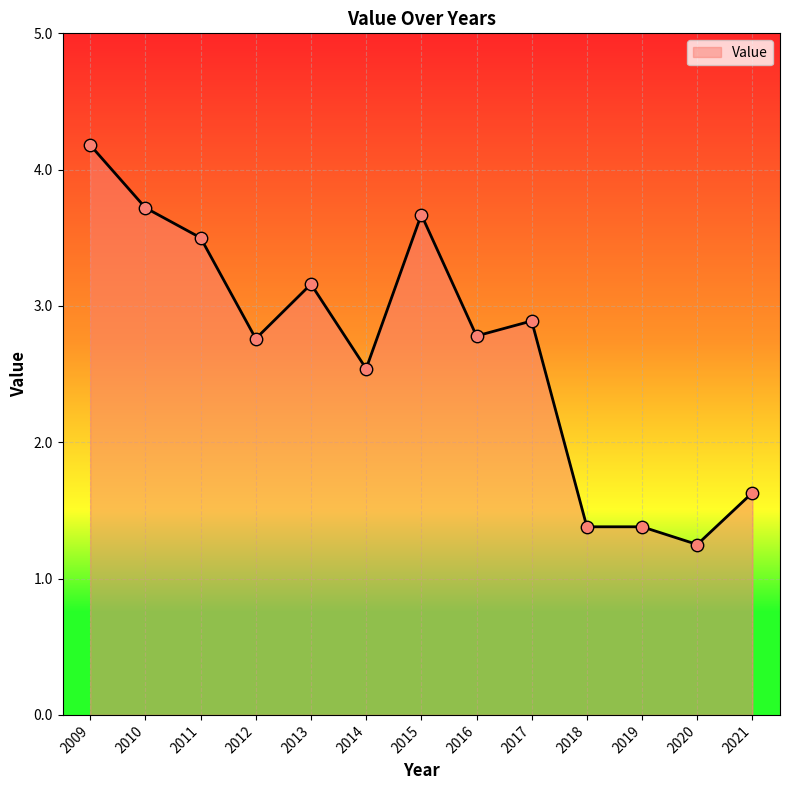

Approximately how many times larger is the value at 2013 compared to 2017?

1.1